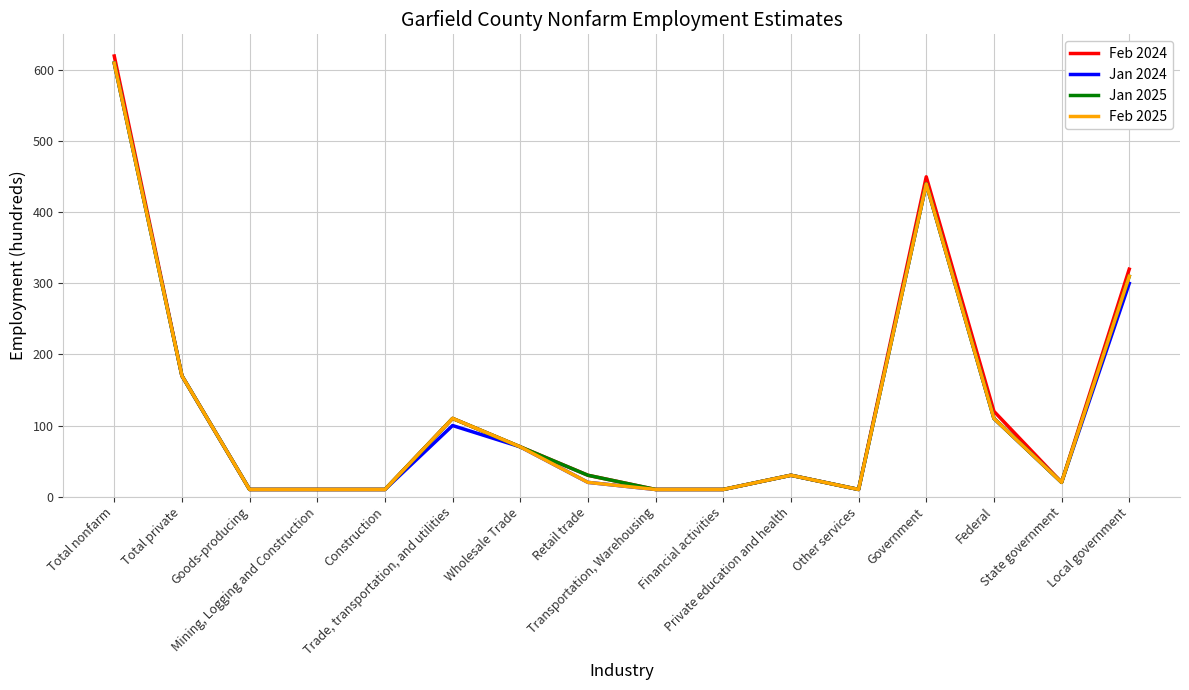

What is the maximum value for Feb 2024?

620